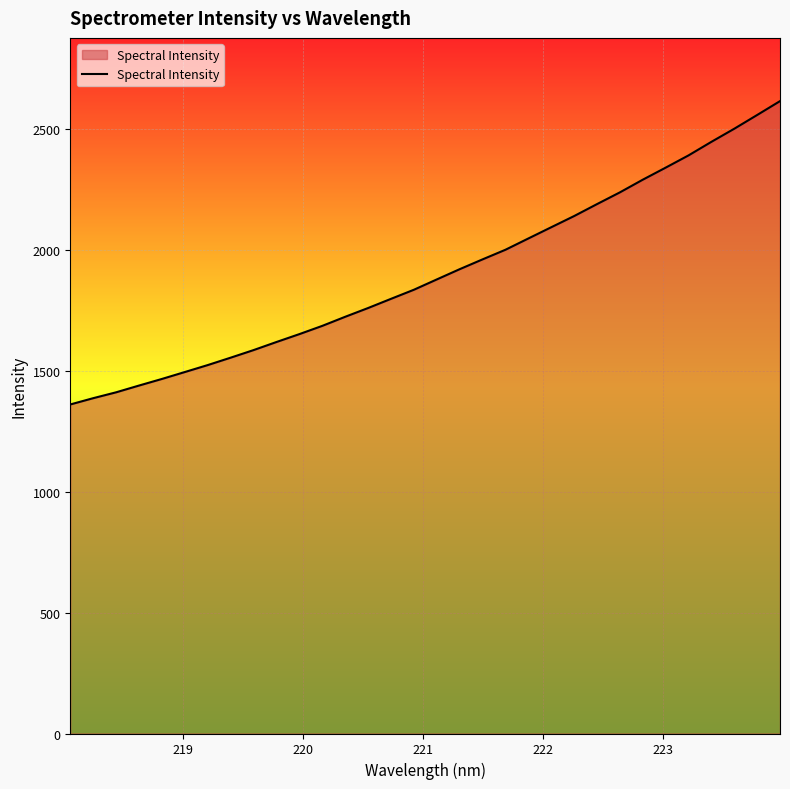

How many lines are shown in the chart?

1